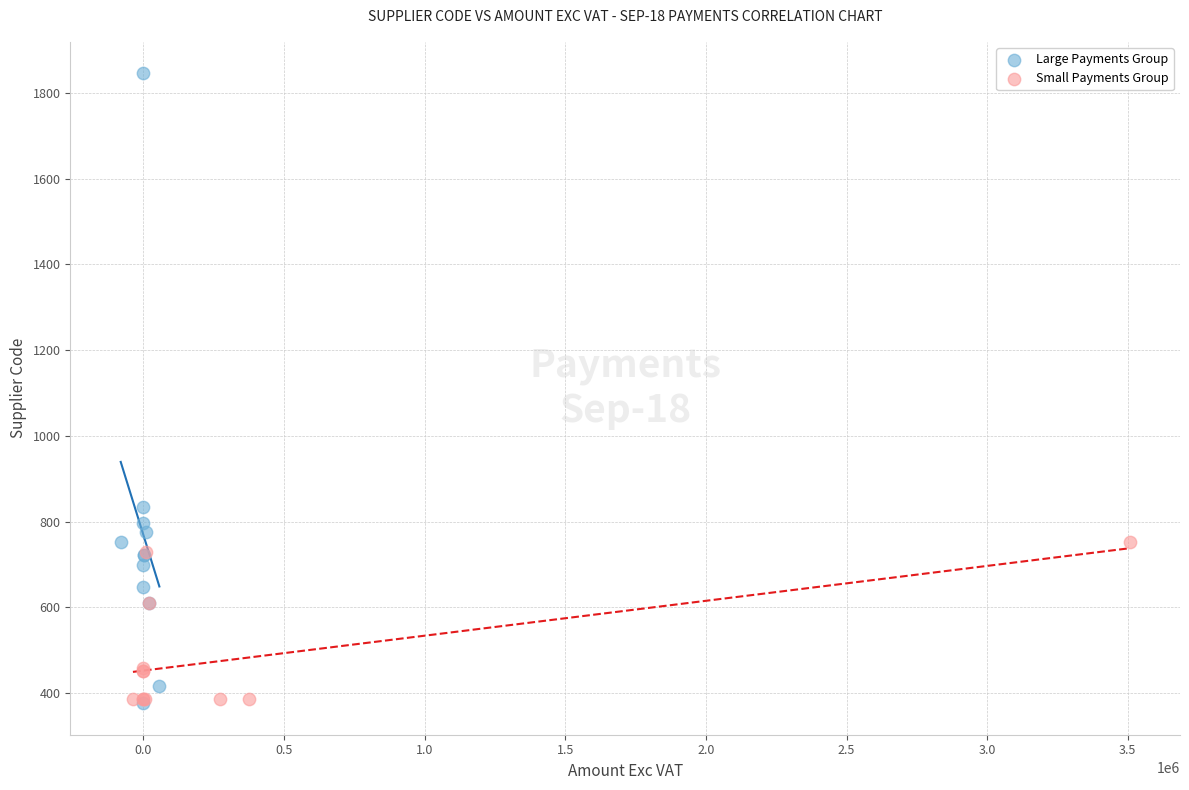

What are all the series names shown in the legend?

Large Payments Group, Small Payments Group